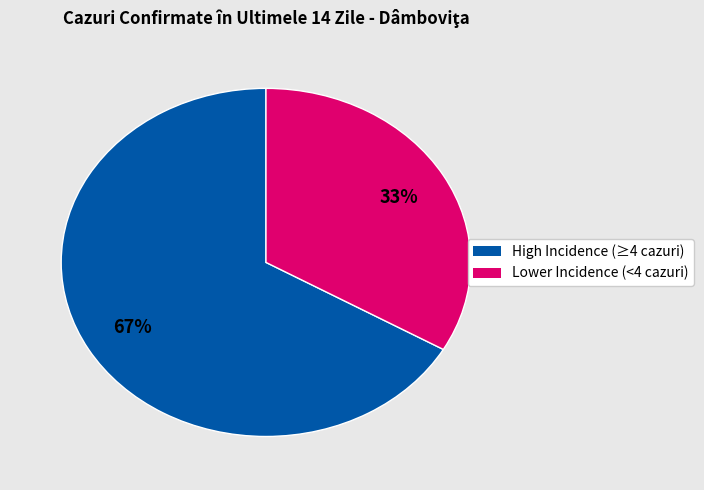

How many slices are in this pie chart?

2